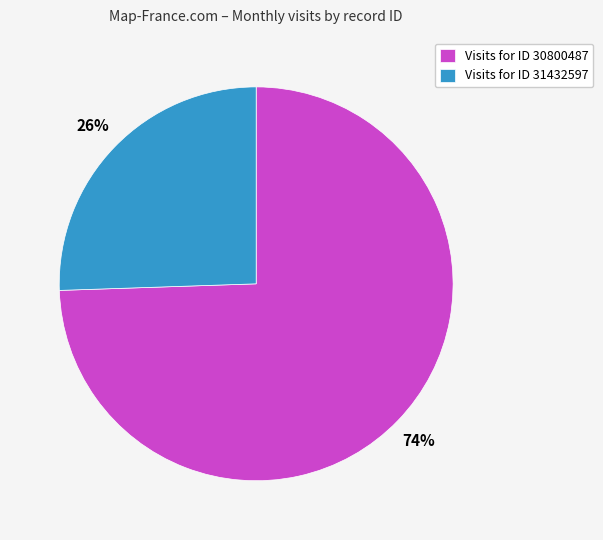

Which slice is the smallest?

Visits for ID 31432597